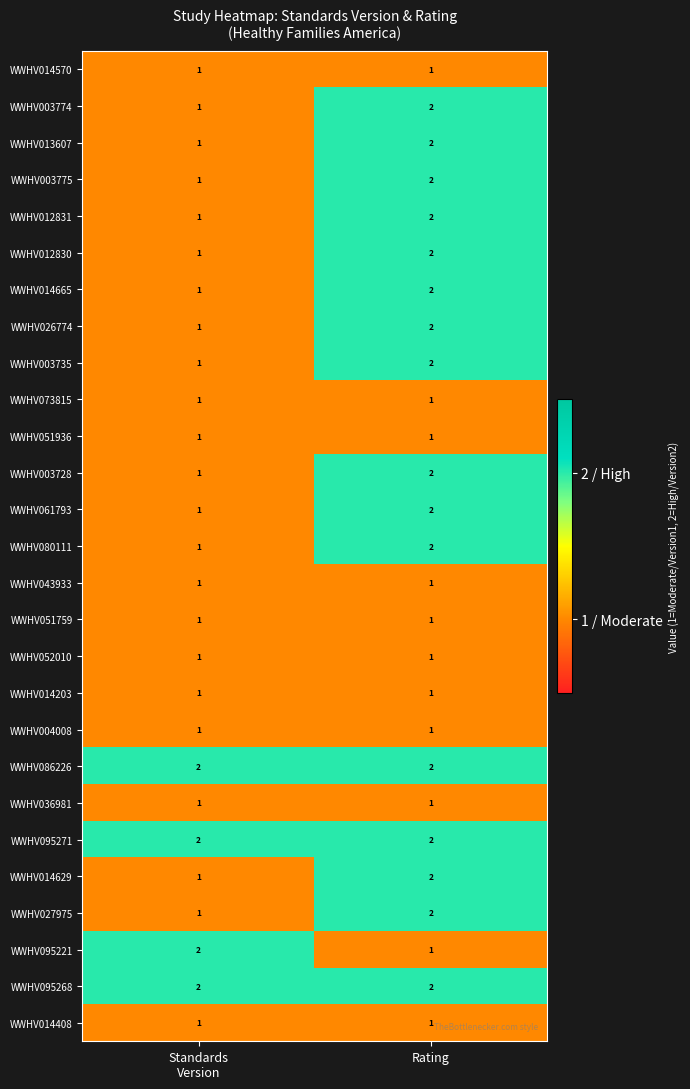

True or false: WWHV013607 has a value of 3 at Rating.

False